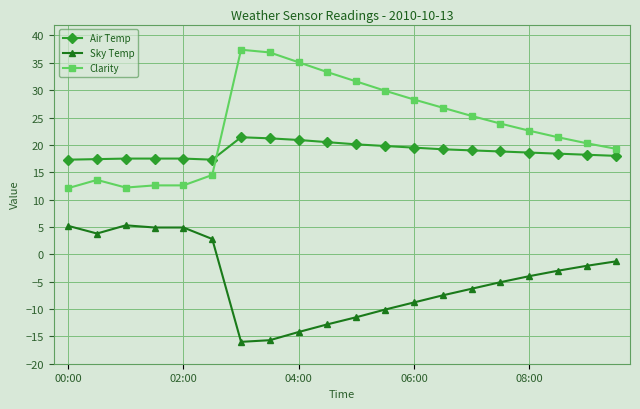

True or false: Air Temp and Sky Temp cross at least once.

False